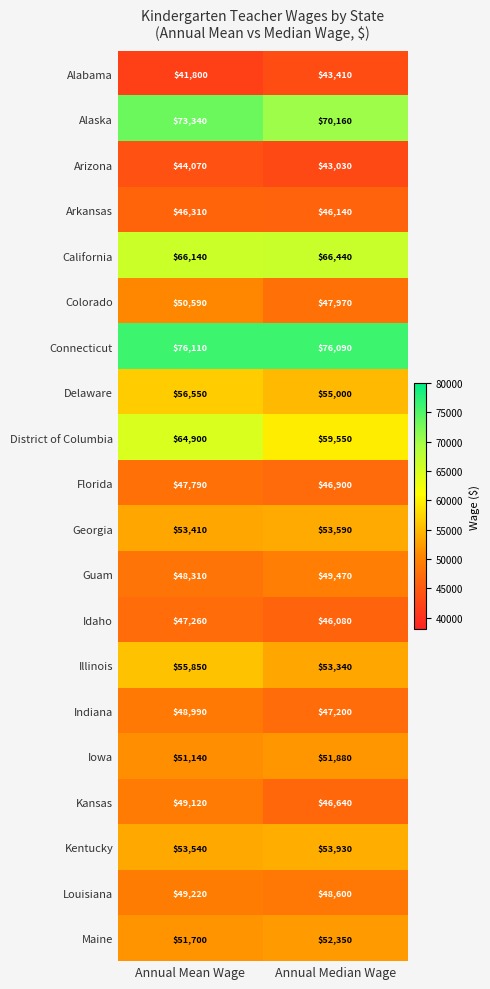

At Annual Mean Wage, list the series in order from largest to smallest.

Connecticut, Alaska, California, District of Columbia, Delaware, Illinois, Kentucky, Georgia, Maine, Iowa, Colorado, Louisiana, Kansas, Indiana, Guam, Florida, Idaho, Arkansas, Arizona, Alabama